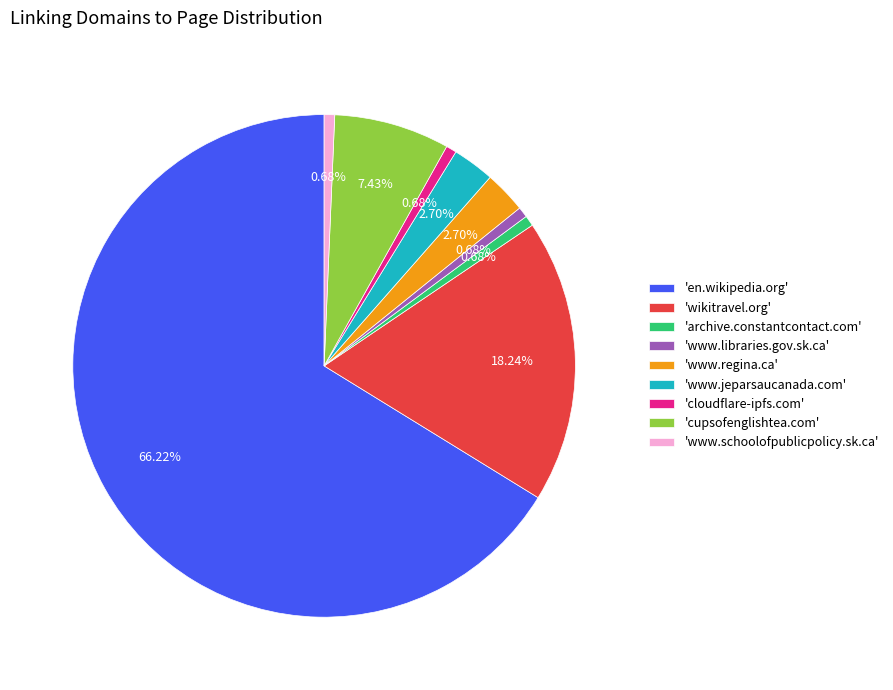

Which has a higher value, 'www.regina.ca' or 'cloudflare-ipfs.com'?

'www.regina.ca'